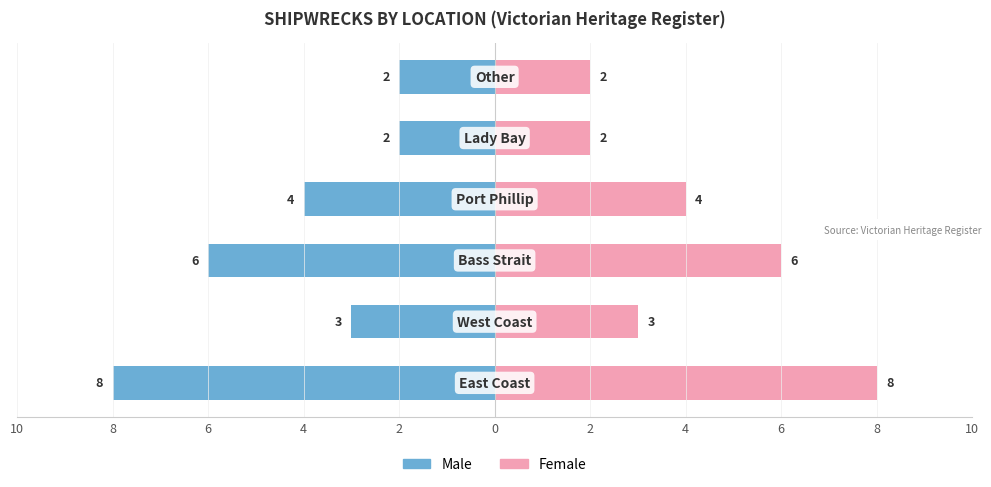

Reading left to right, list all the values displayed in this chart.

Male: -8	-3	-6	-4	-2	-2
Female: 8	3	6	4	2	2